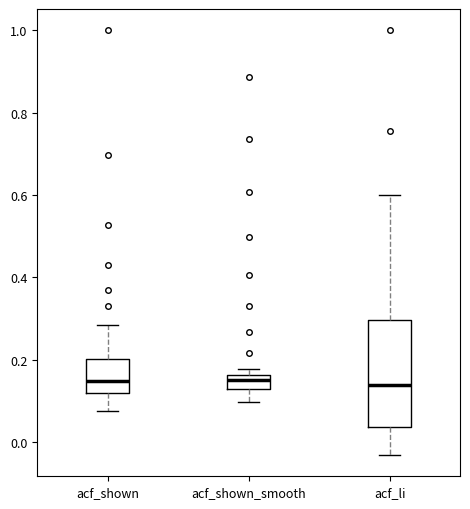

Reading left to right, read every box against the y-axis: the position of its median line, the range the box covers, and the ends of its whiskers. The values are not printed on the chart, so give them approximately, as read against the axis.

acf_shown: median 0.14, box 0.12 to 0.20, whiskers 0.08 to 0.28
acf_shown_smooth: median 0.16 (just below the box's upper edge), box 0.12 to 0.16, whiskers 0.10 to 0.18
acf_li: median 0.14, box 0.04 to 0.30, whiskers -0.04 to 0.60